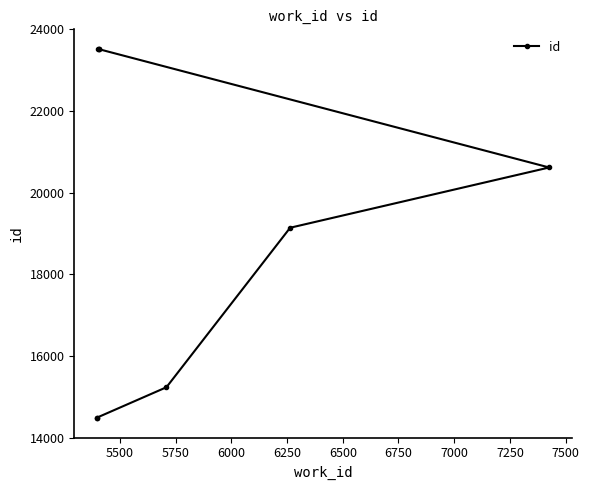

How many values are below 20616?

4